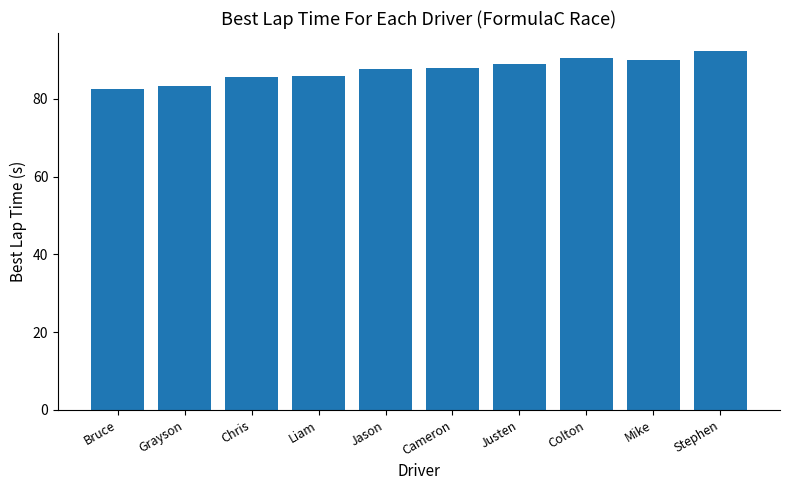

What is the label of the 3rd bar from the left?

Chris